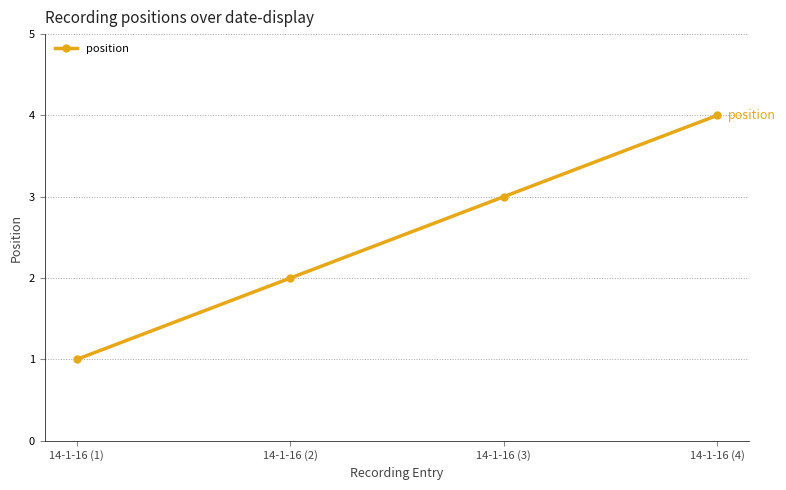

What is the label of the 1st point from the right?

14-1-16 (4)